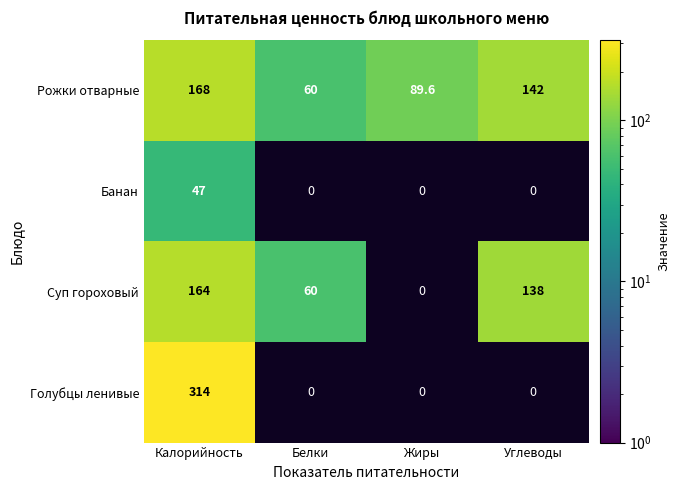

Is it true that Суп гороховый equals 138.0 at Углеводы?

True